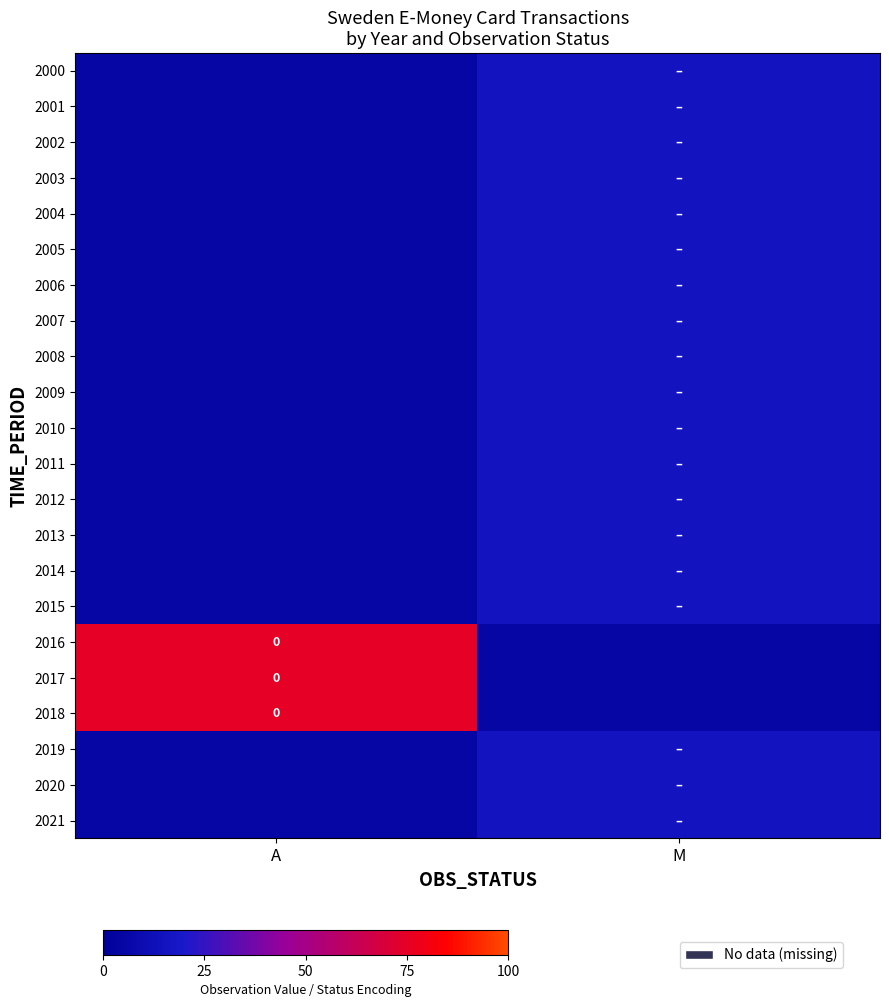

Which label corresponds to the smallest value in the chart?

A